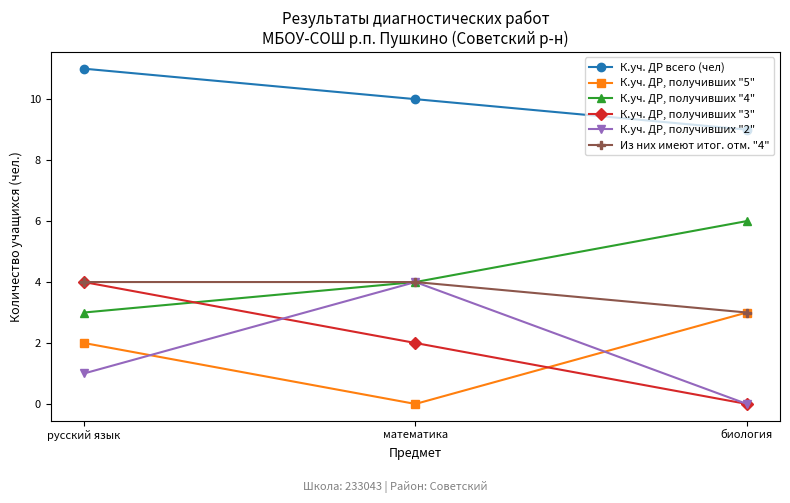

What is the label of the 1st point from the left?

русский язык